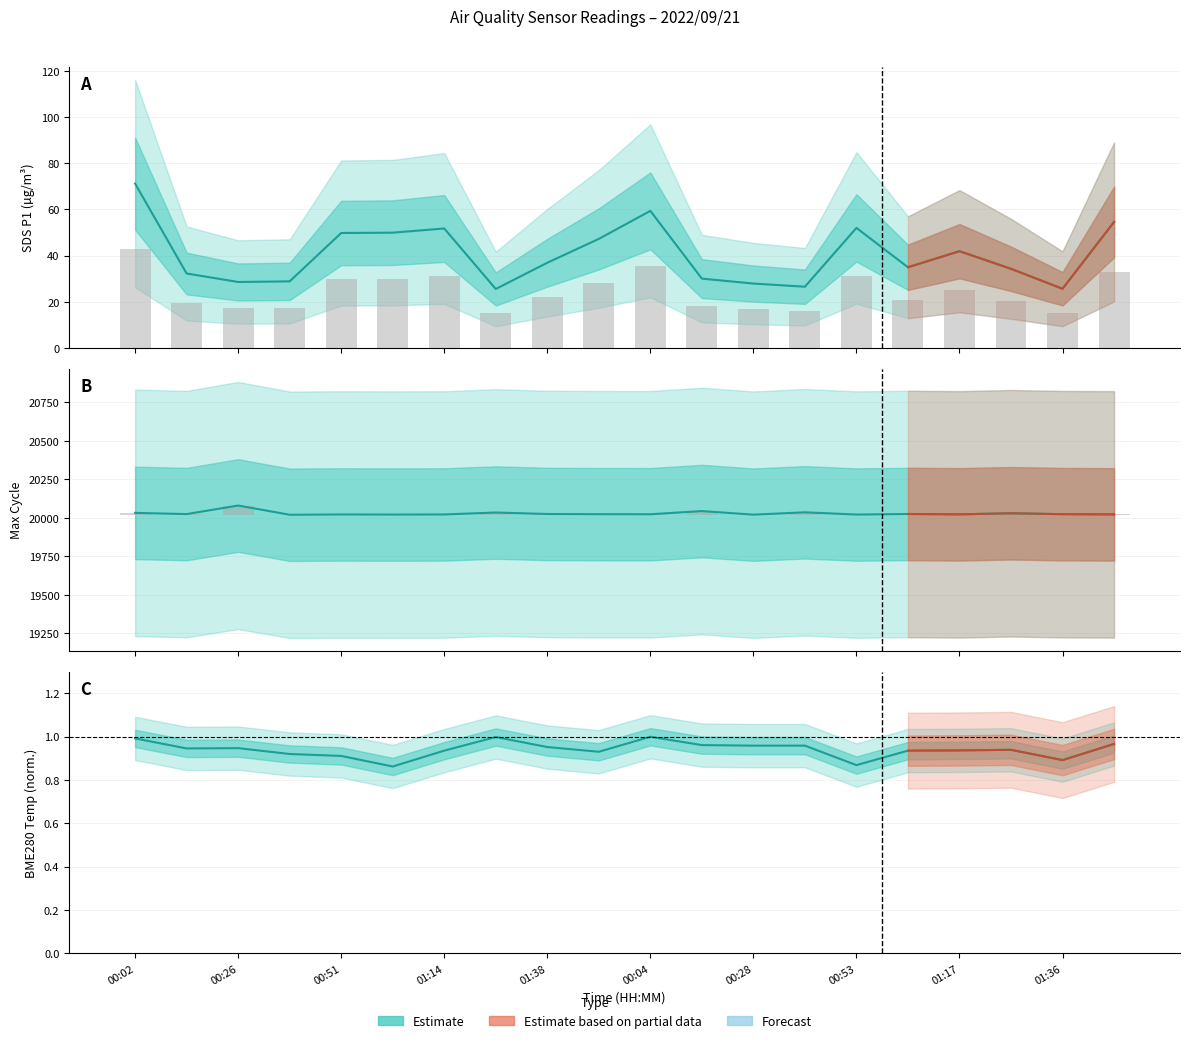

The Max_cycle series shows 7.9 at 01:38. True or false?

False